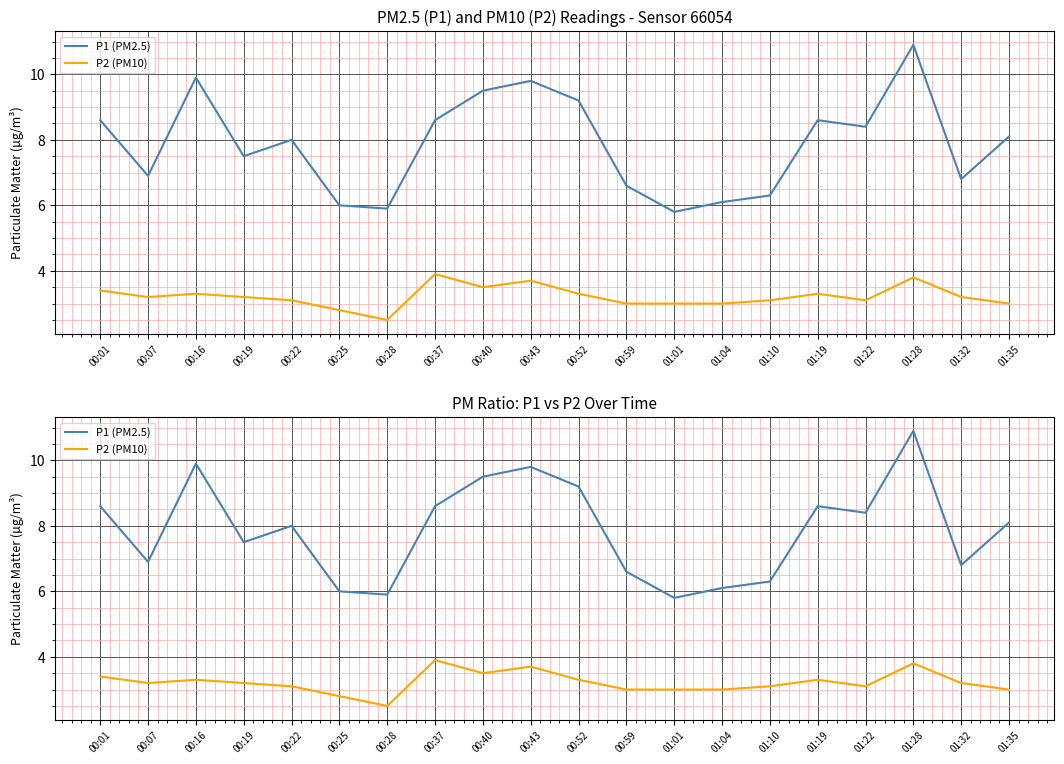

Where does the P2 (PM10) series first go above 3?

00:01